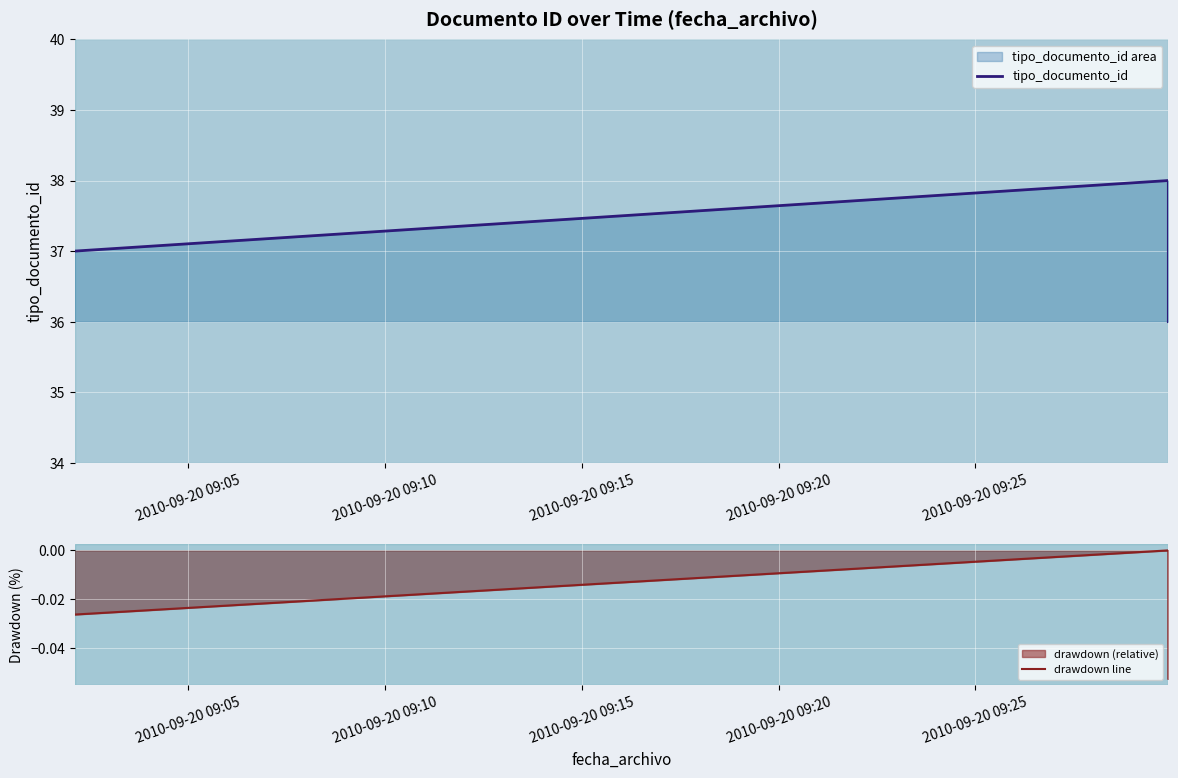

Is it true that tipo_documento_id equals 37.0 at 2010-09-20 09:05?

True